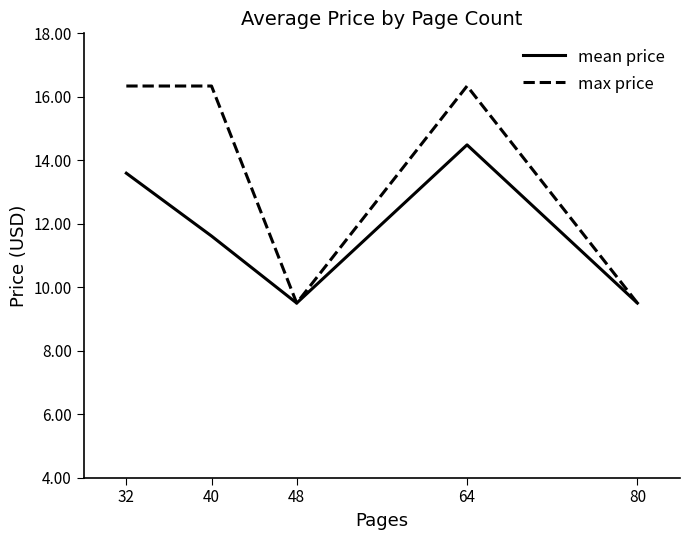

List the series in order of their overall mean, lowest first.

mean price, max price